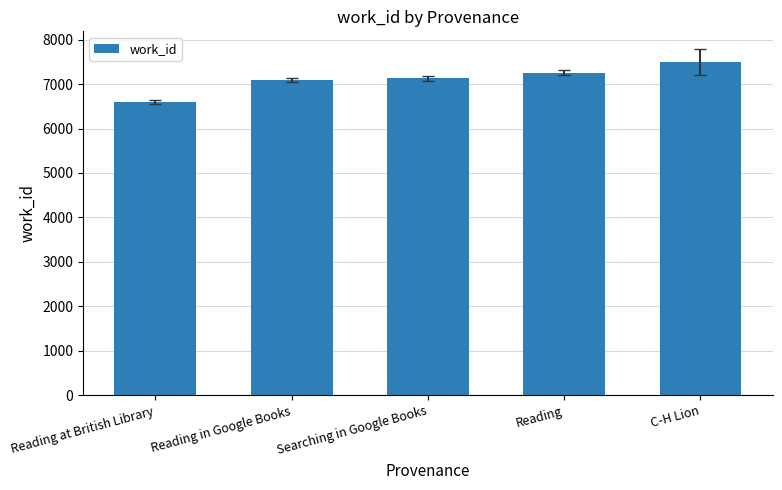

Is it true that the value at Reading is 4316?

False